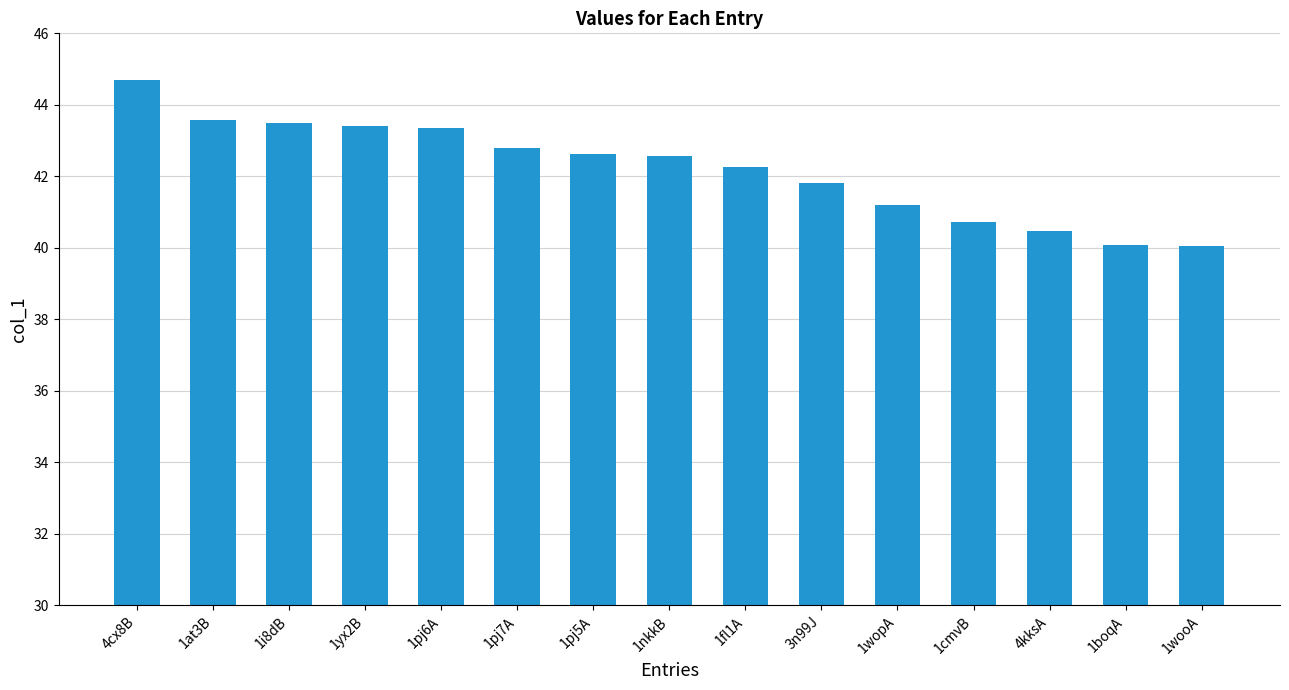

What is the label of the 15th bar from the left?

1wooA